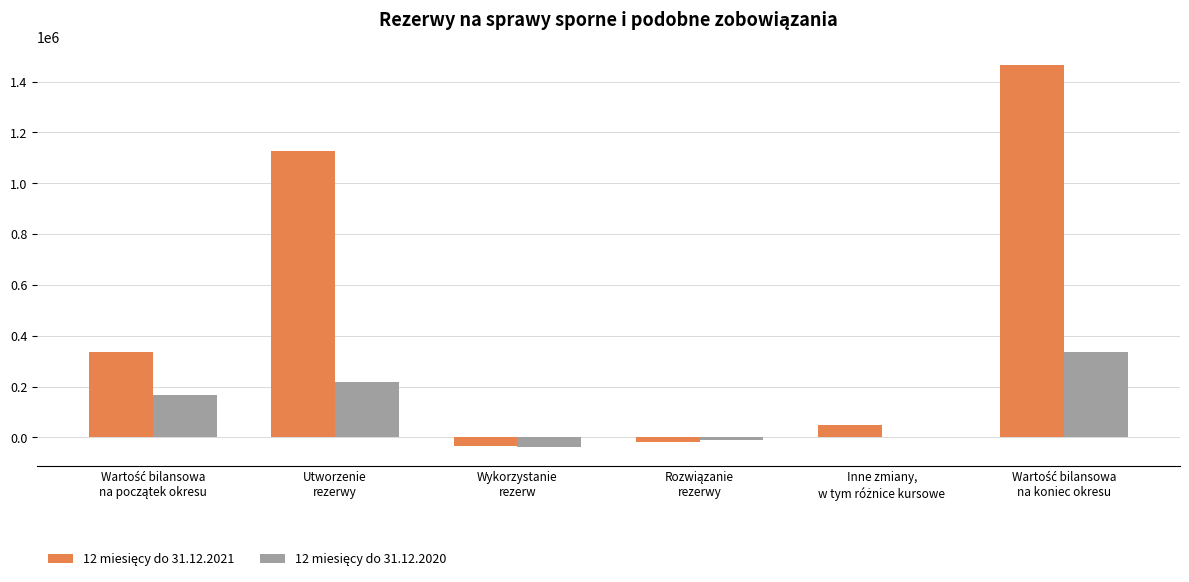

How many groups of bars are there?

6